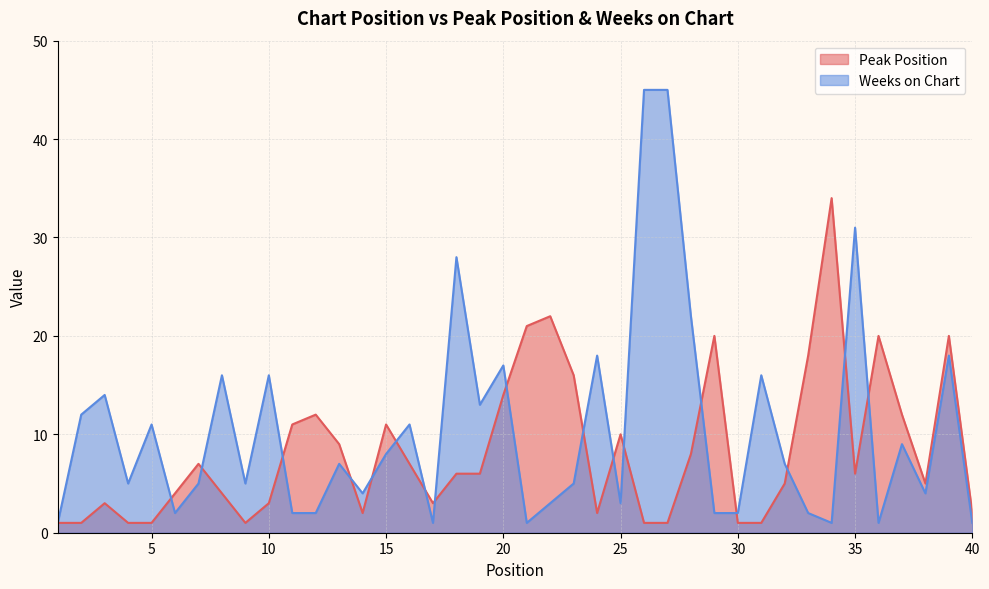

Read the Weeks on Chart value at 16.

11